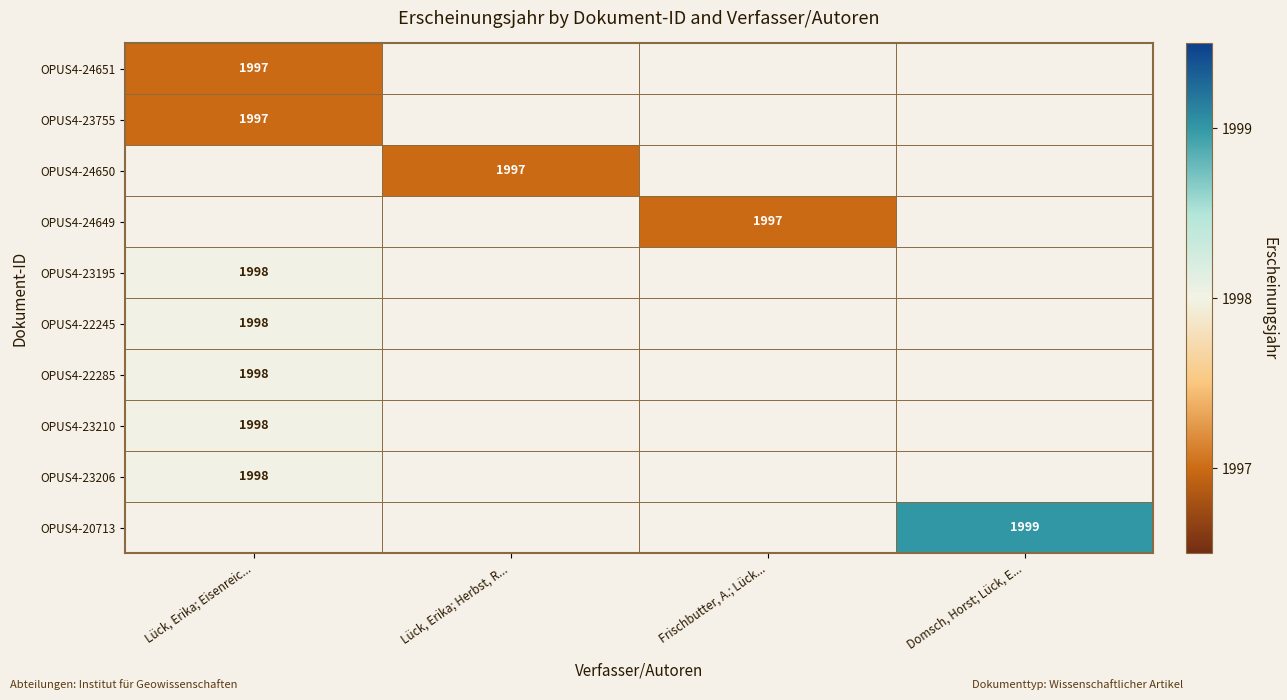

True or false: OPUS4-22285 has a value of 3073 at Lück, Erika; Eisenreic....

False